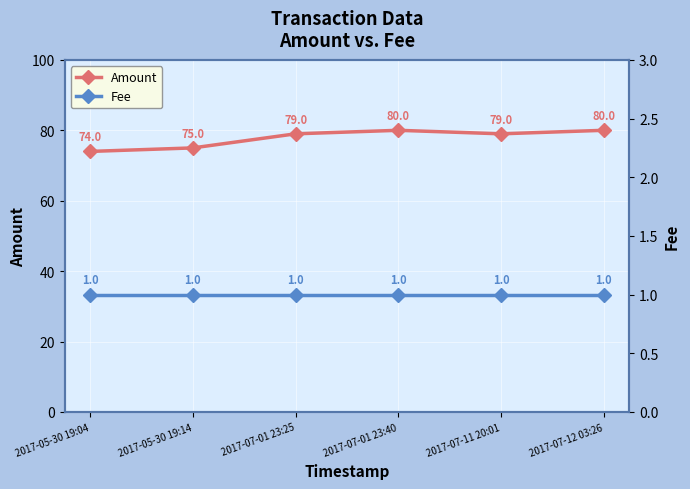

What is the difference between the maximum and minimum values in the Amount series?

6